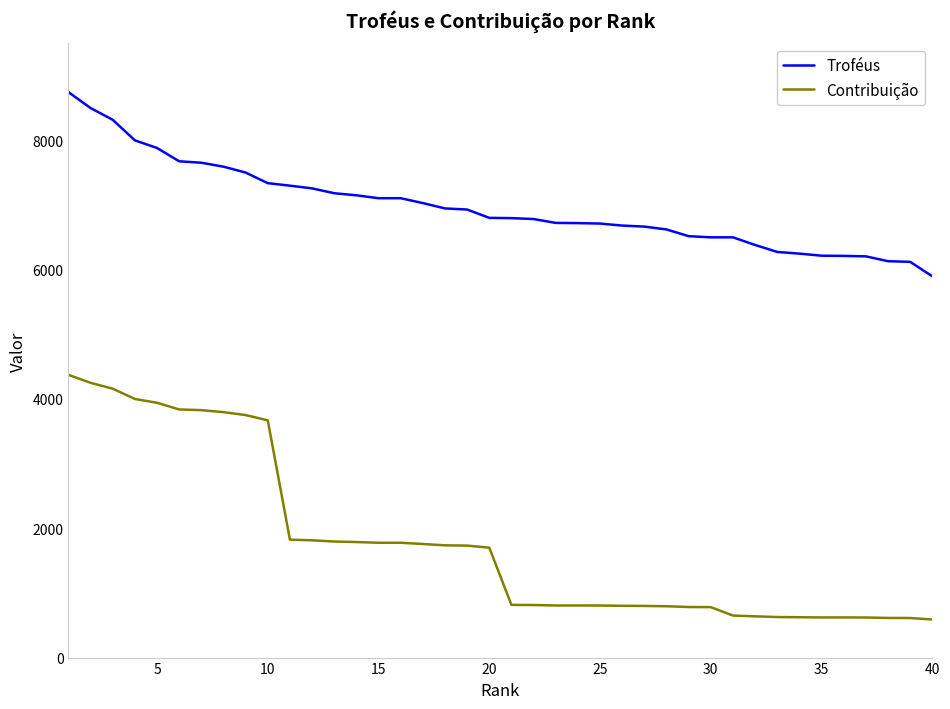

Does the chart have visible grid lines?

No